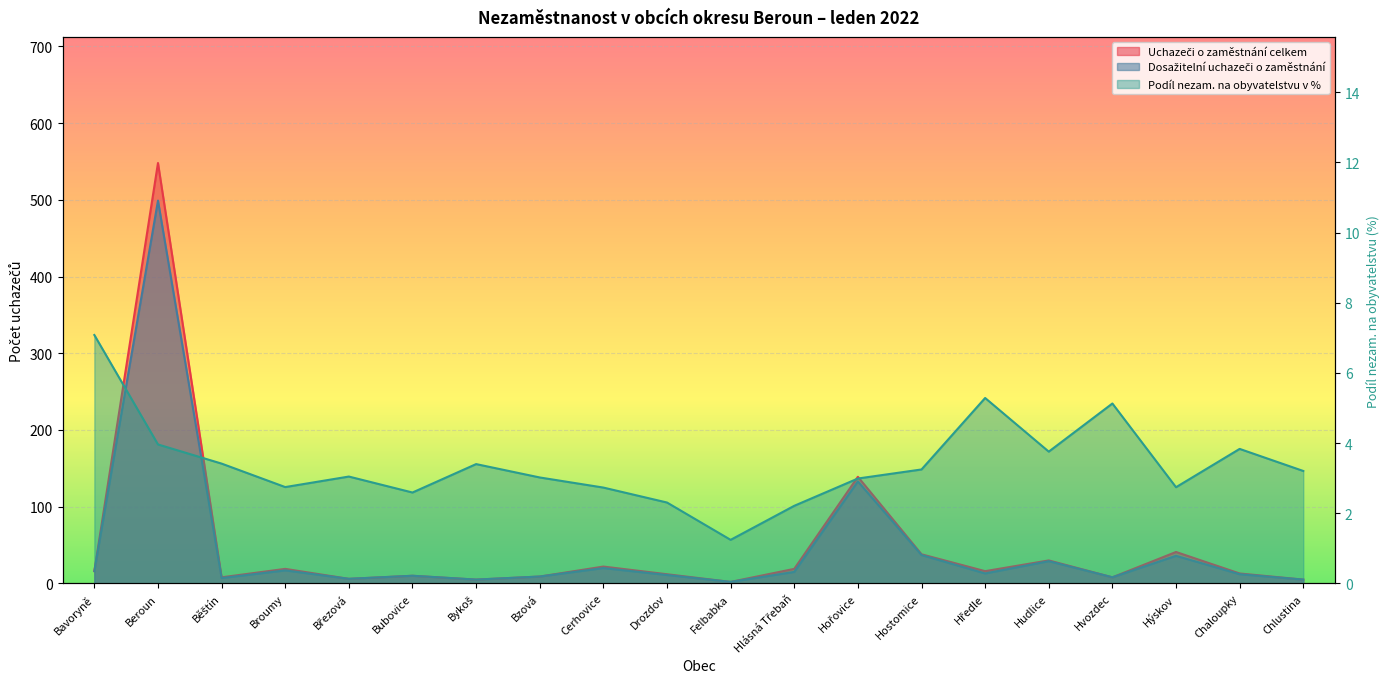

What is the minimum value shown in the chart?

1.2